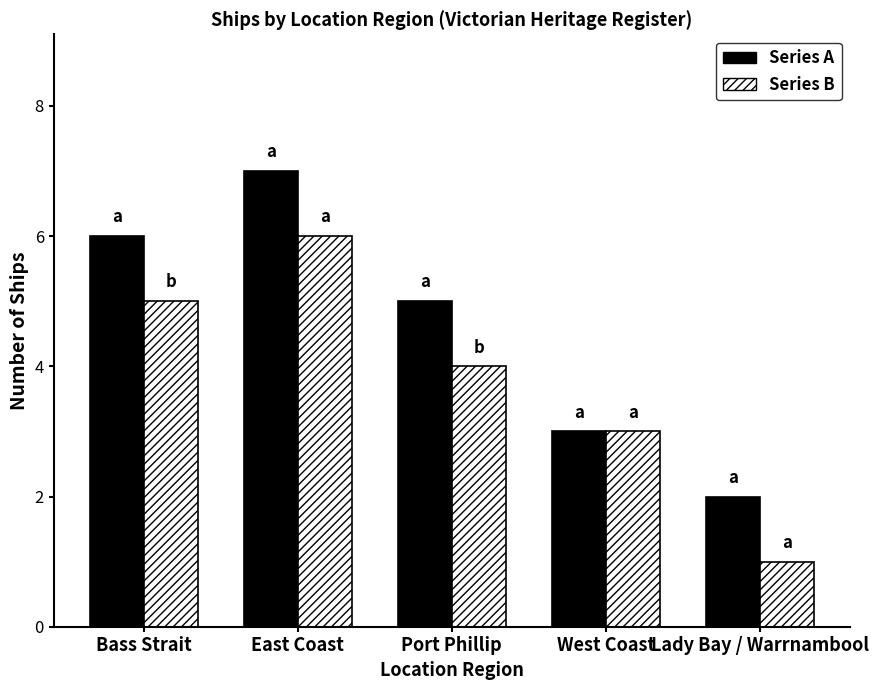

At which category does the chart reach its minimum across all series?

Lady Bay / Warrnambool